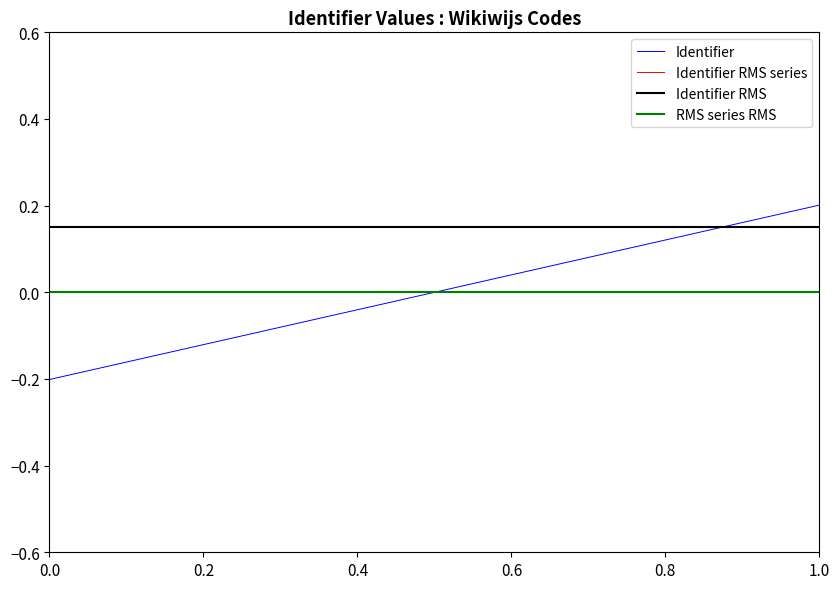

How many times do Identifier RMS series and Identifier cross each other?

1